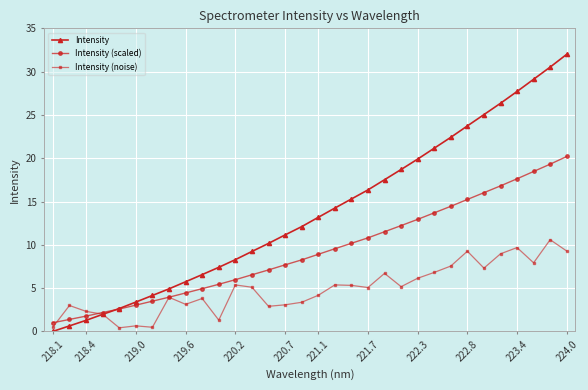

Which series has the widest spread of values?

Intensity